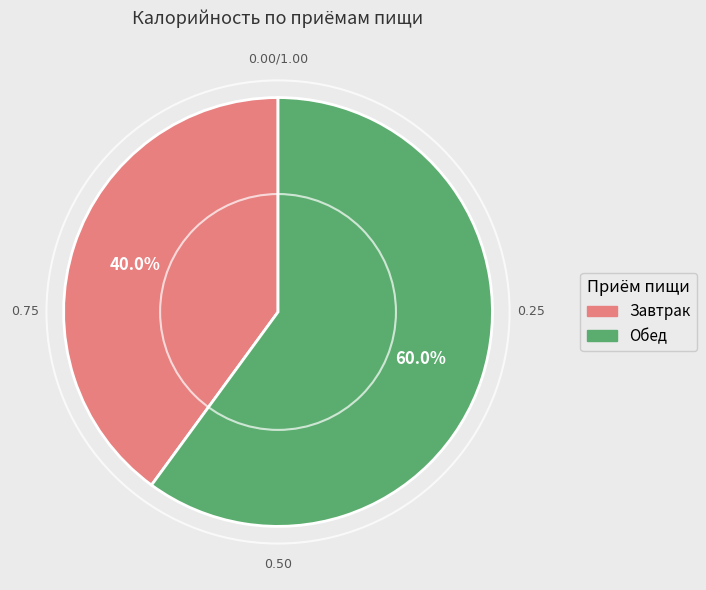

How many slices are in this pie chart?

2